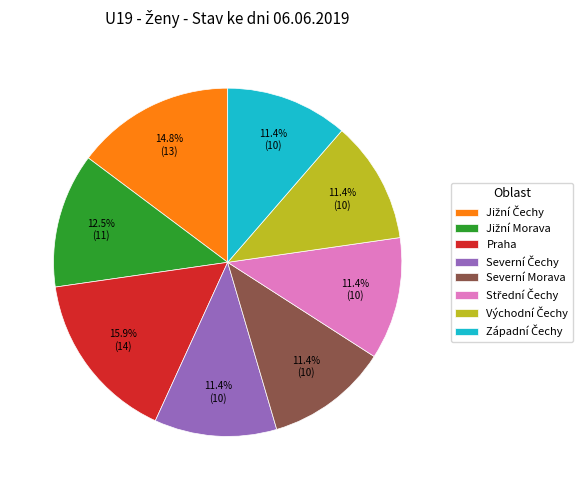

Count the number of slices in the pie.

8